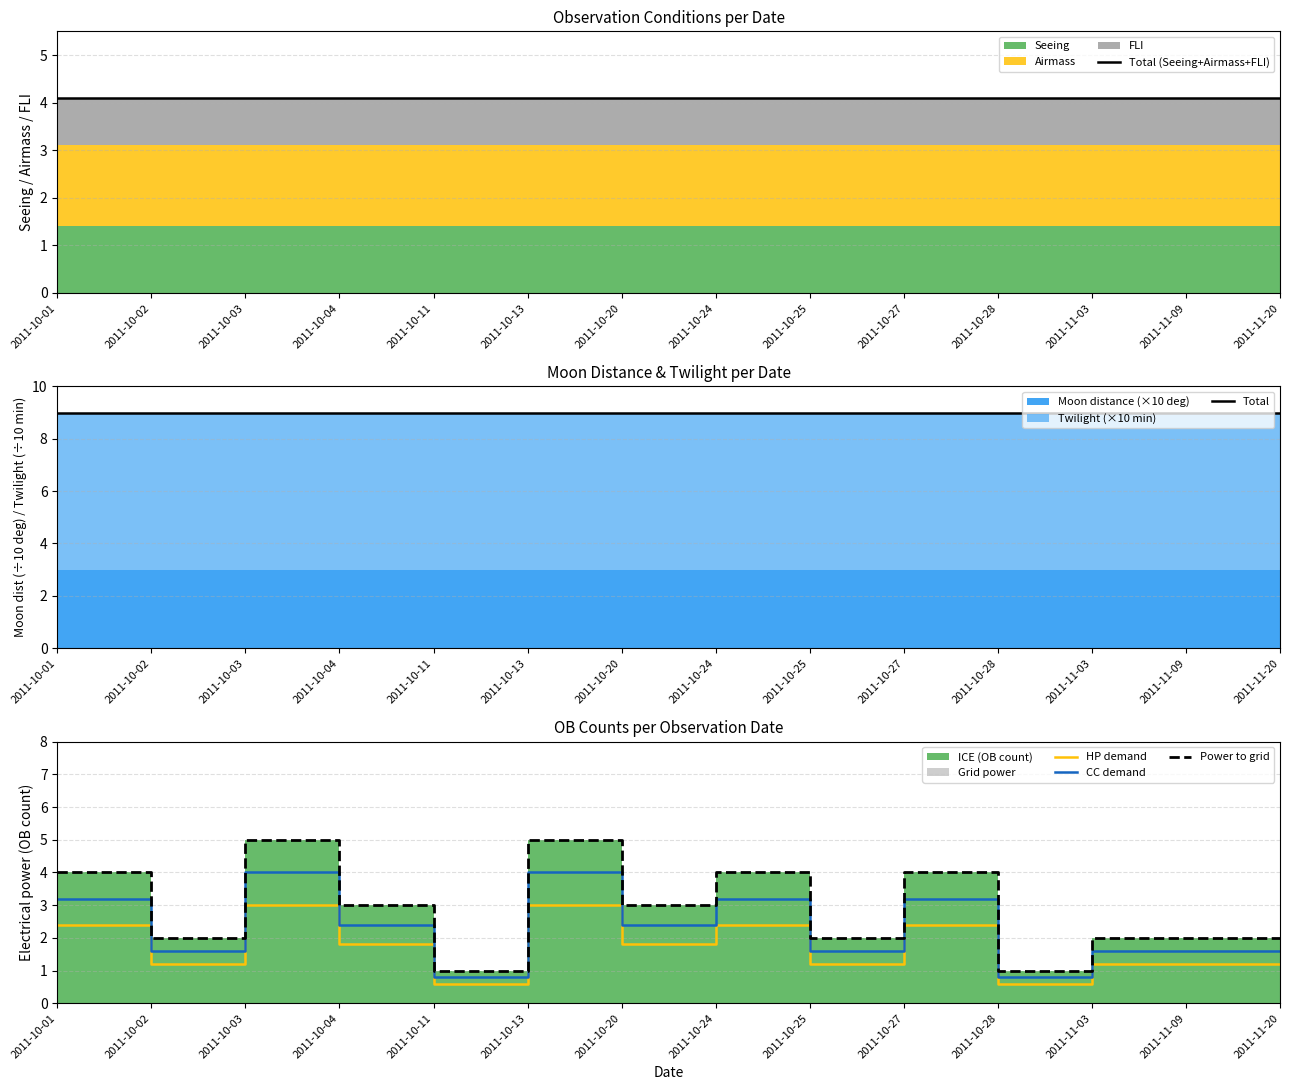

What is the maximum value for CC demand?

4.0